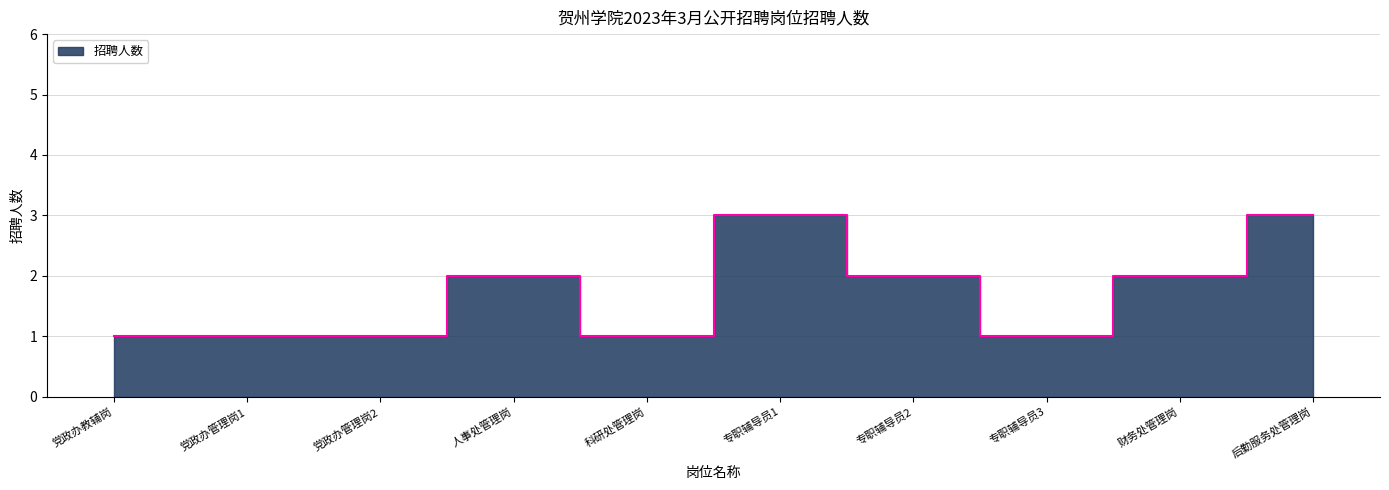

Rank the categories by value from lowest to highest.

党政办教辅岗, 党政办管理岗1, 党政办管理岗2, 科研处管理岗, 专职辅导员3, 人事处管理岗, 专职辅导员2, 财务处管理岗, 专职辅导员1, 后勤服务处管理岗